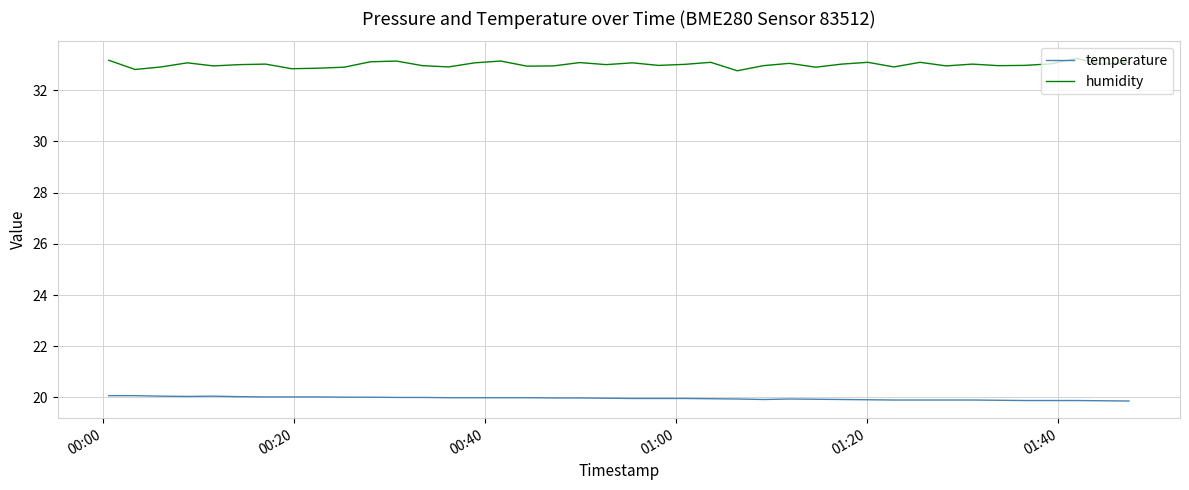

True or false: temperature and humidity intersect in this chart.

False